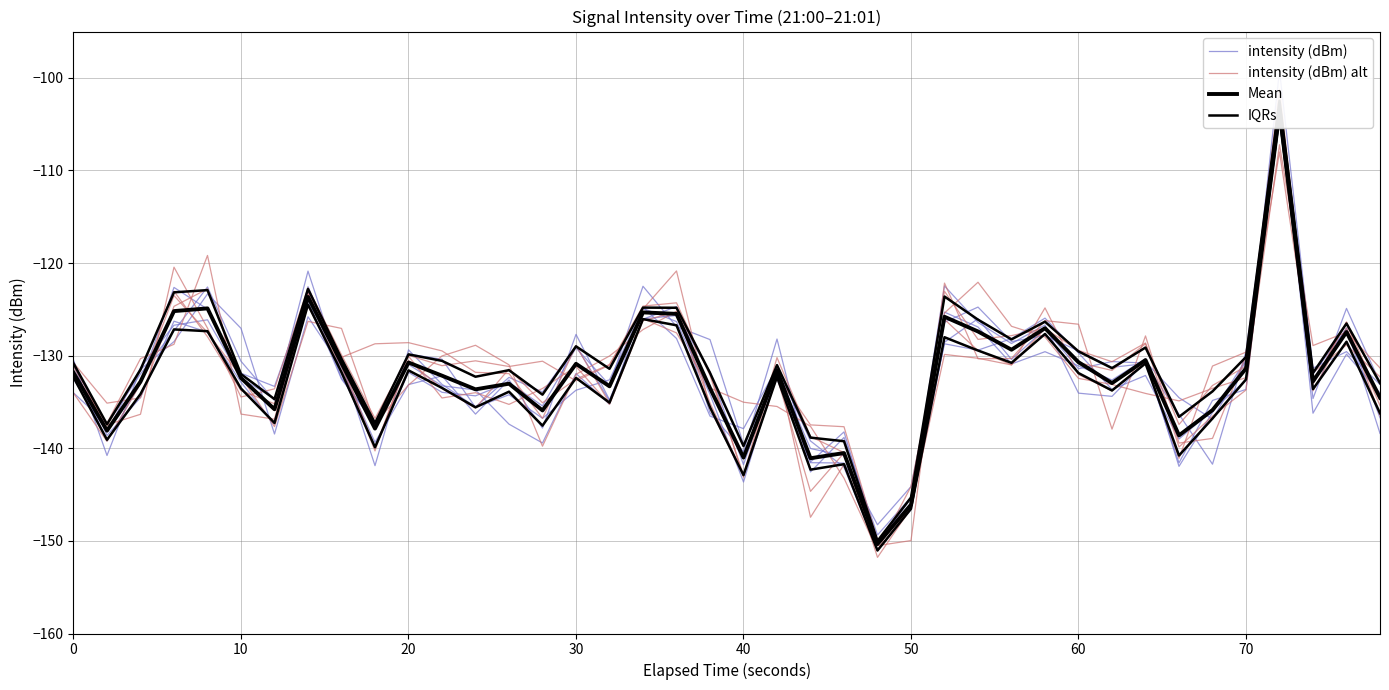

What are all the series names shown in the legend?

intensity (dBm), intensity (dBm) alt, Mean, IQRs